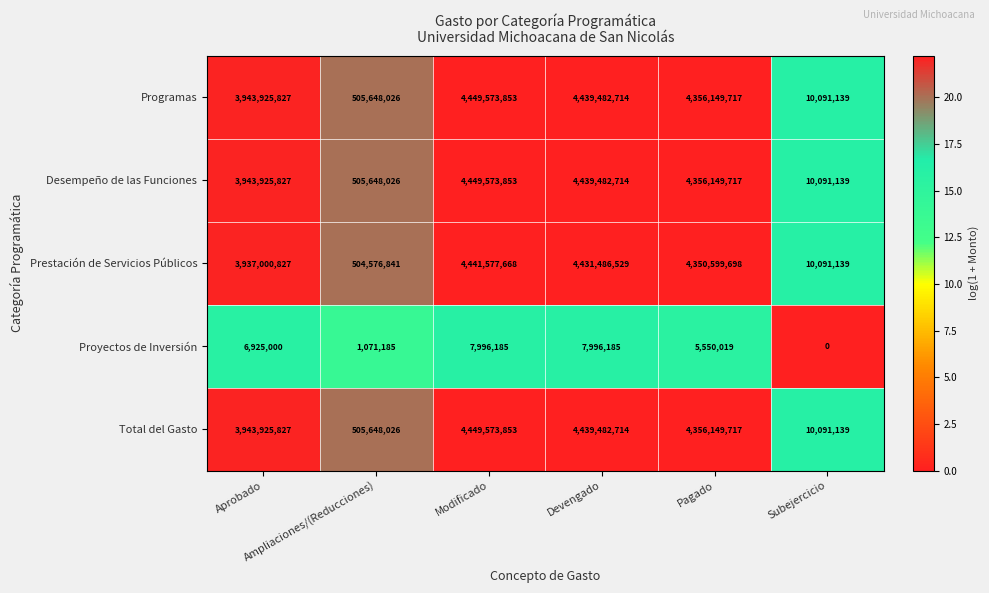

At which category is the sum across all series the highest?

Modificado